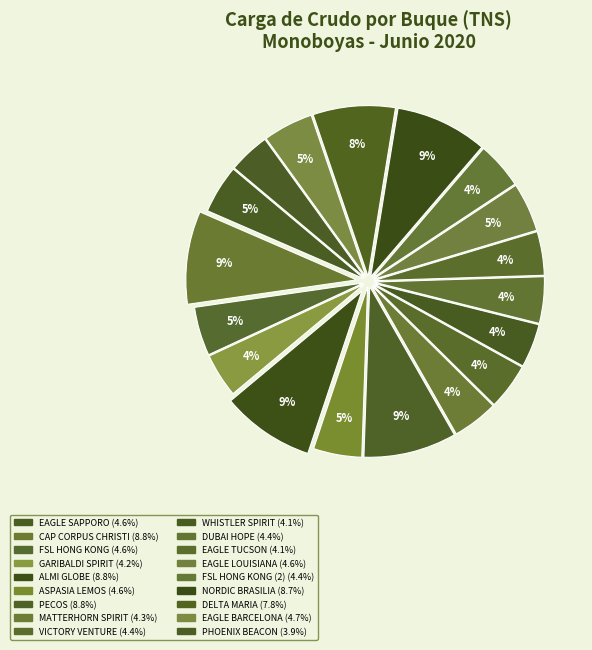

How many slices are in this pie chart?

18